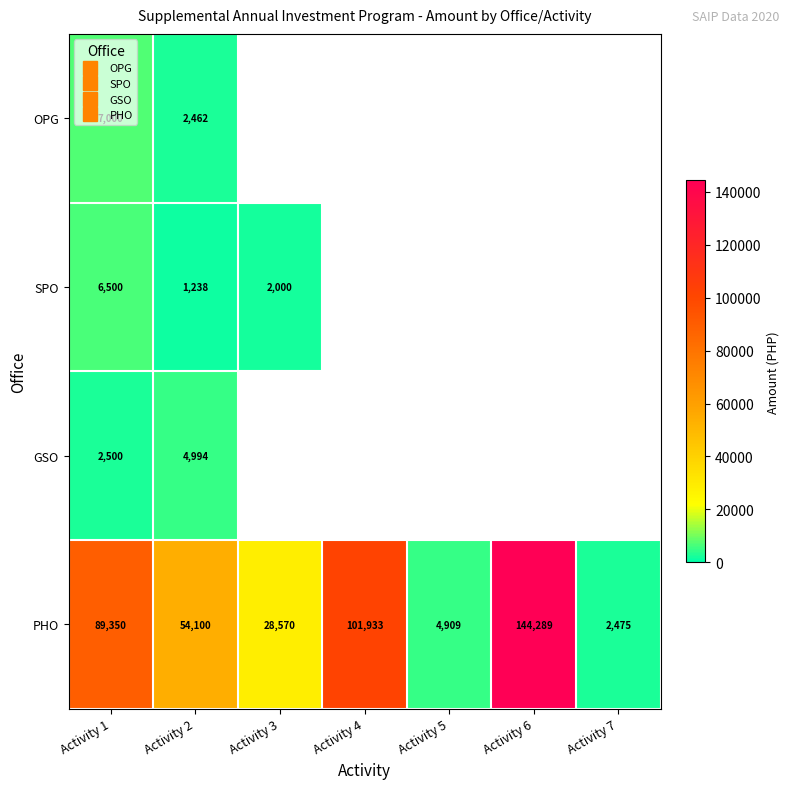

How many series are shown in this chart?

4